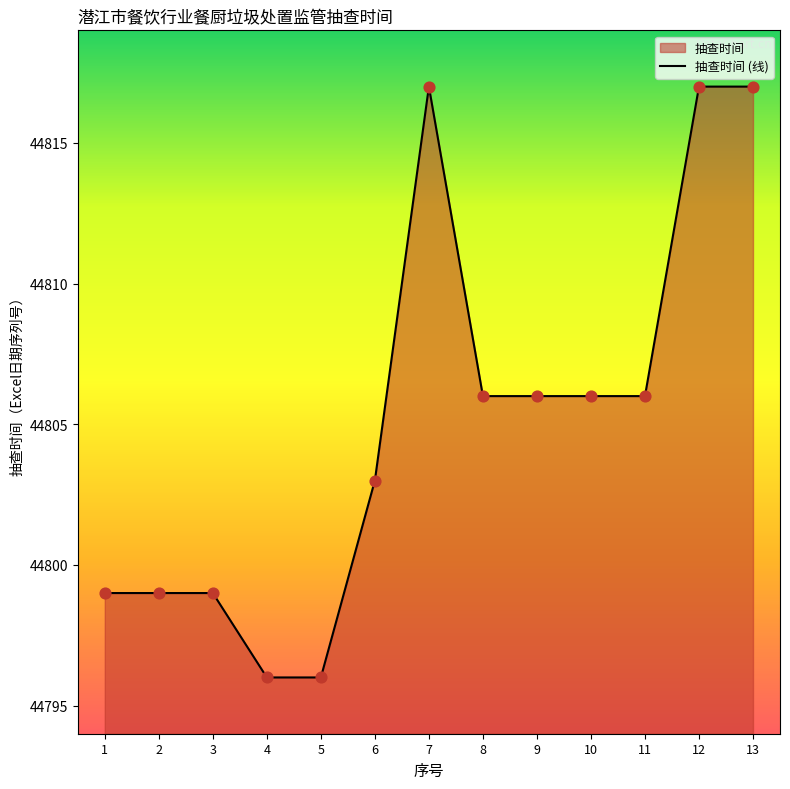

Approximately how many times larger is the value at 5 compared to 4?

1.0